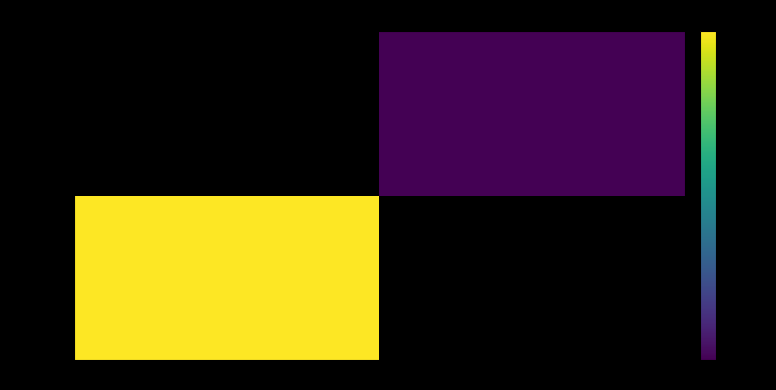

Count the number of data series in this chart.

2